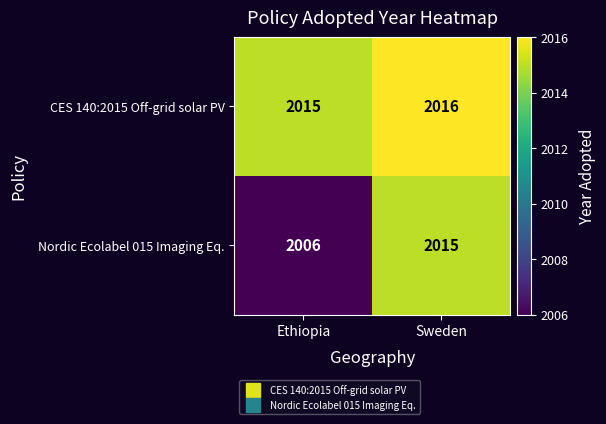

What is the sum of the Nordic Ecolabel 015 Imaging Eq. values at Ethiopia and Sweden?

4021